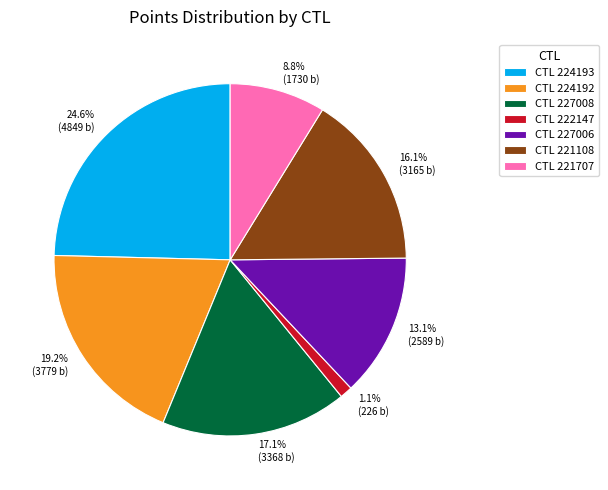

How many slices are in this pie chart?

7